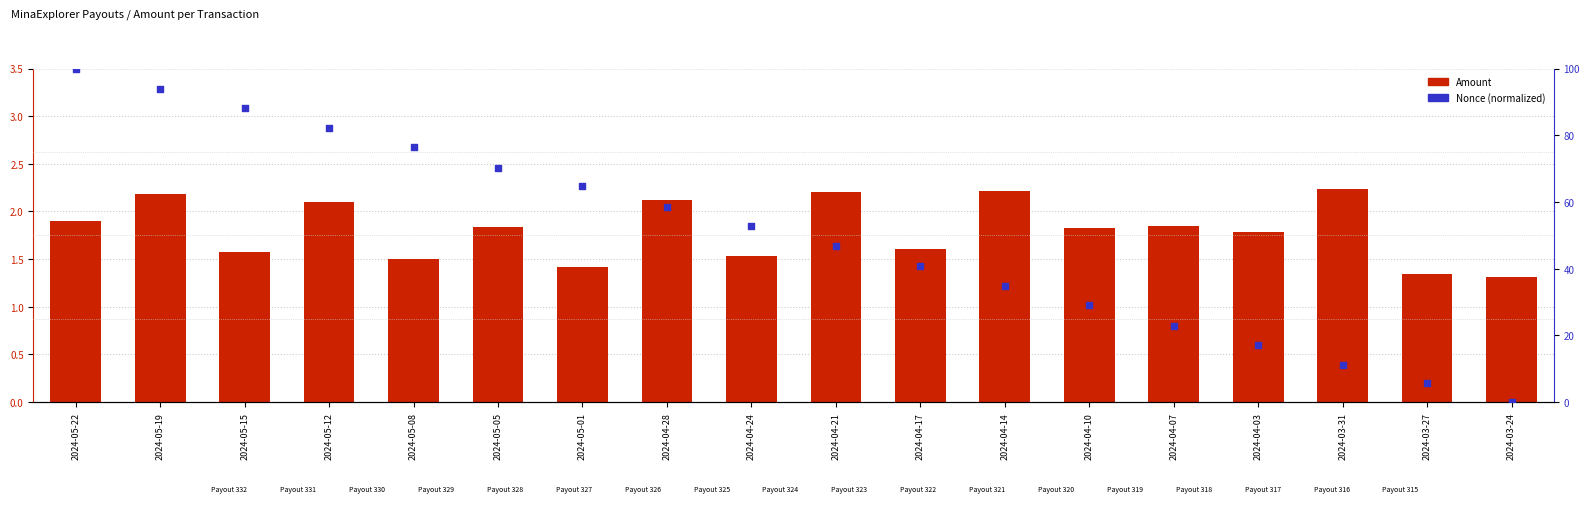

Which series has the largest total across all categories?

Nonce (normalized)